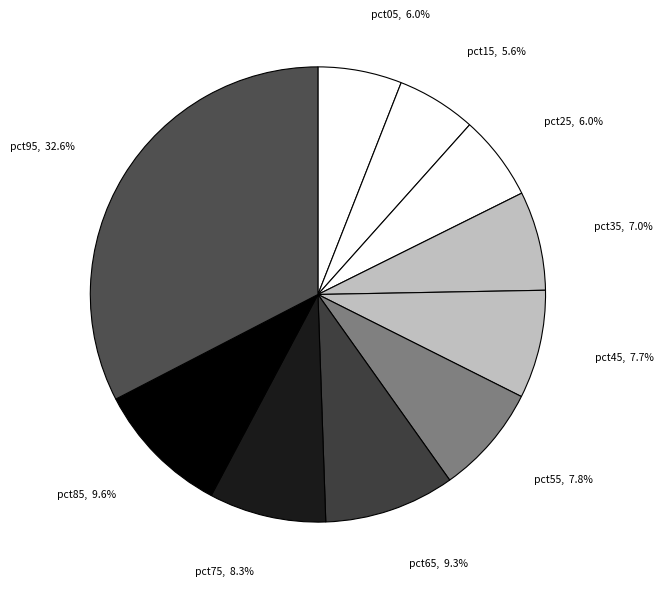

To the nearest percent, what percentage of the pie is pct05?

6%